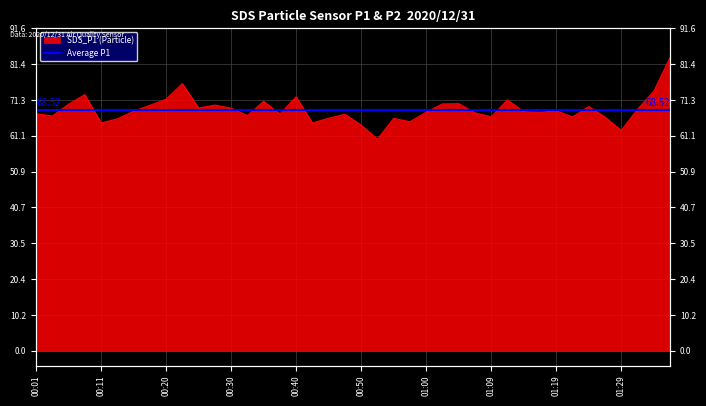

The chart shows a value of 70.9 at 00:35. True or false?

True